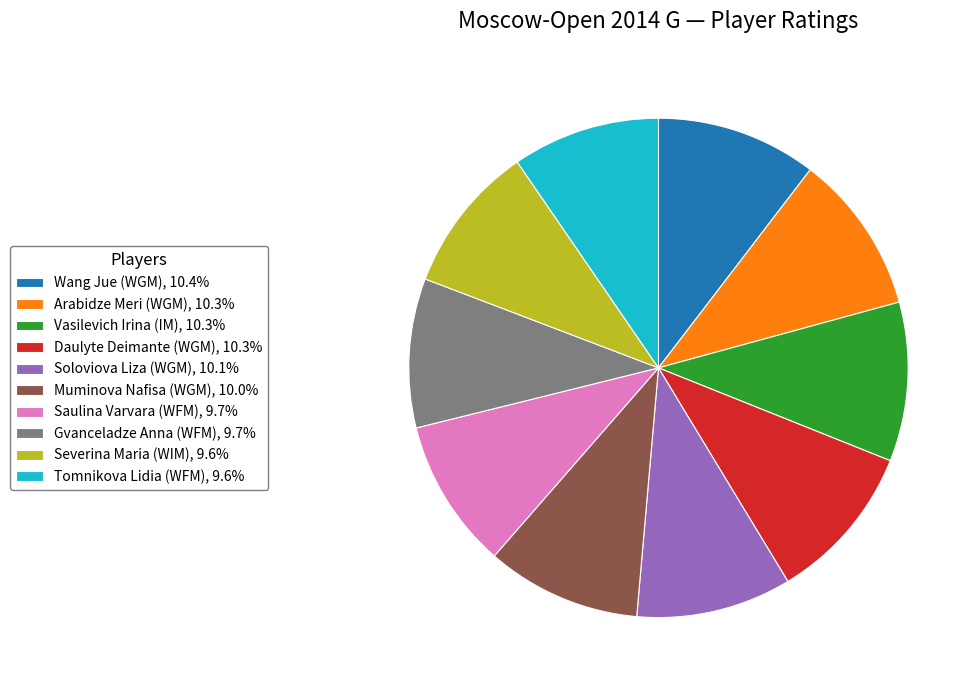

The Vasilevich Irina (IM) slice represents 20% of the pie. True or false?

False